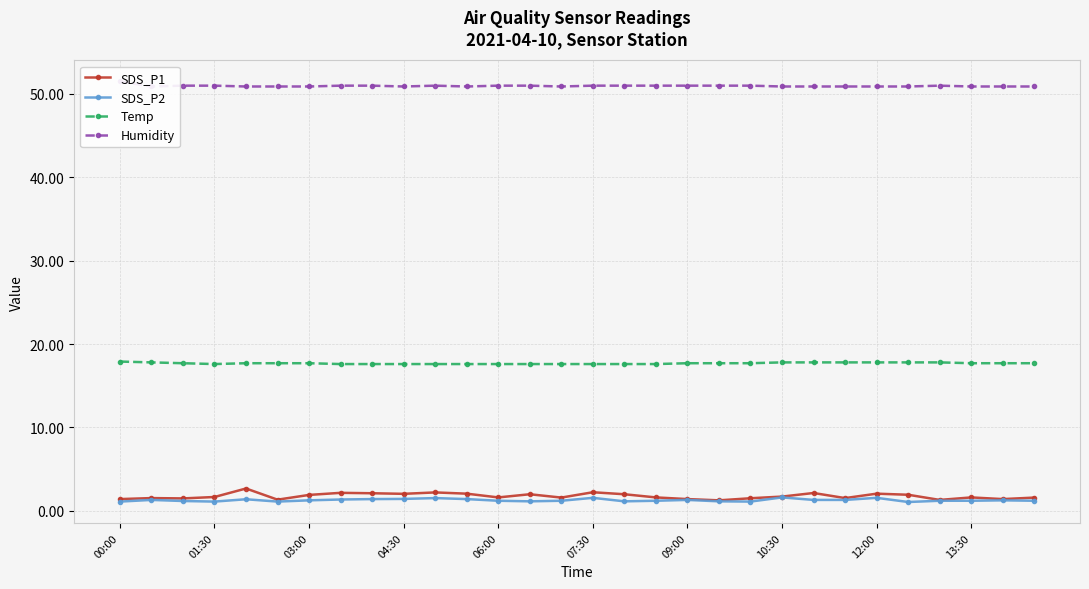

Which category has the highest value in the Temp series?

00:00